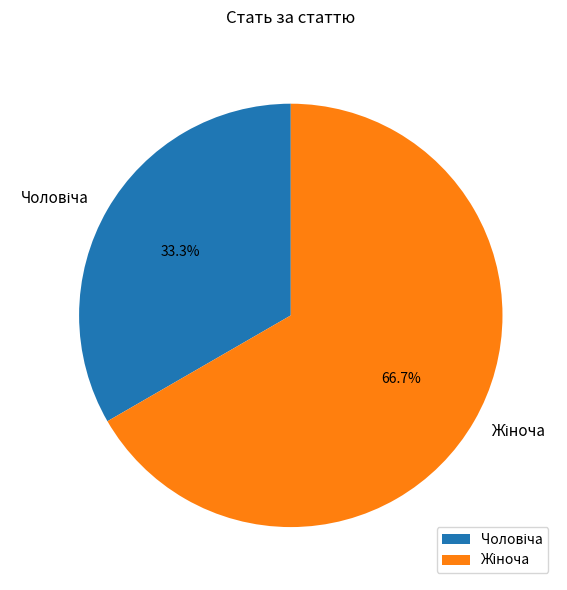

Does any single category account for the majority?

Yes